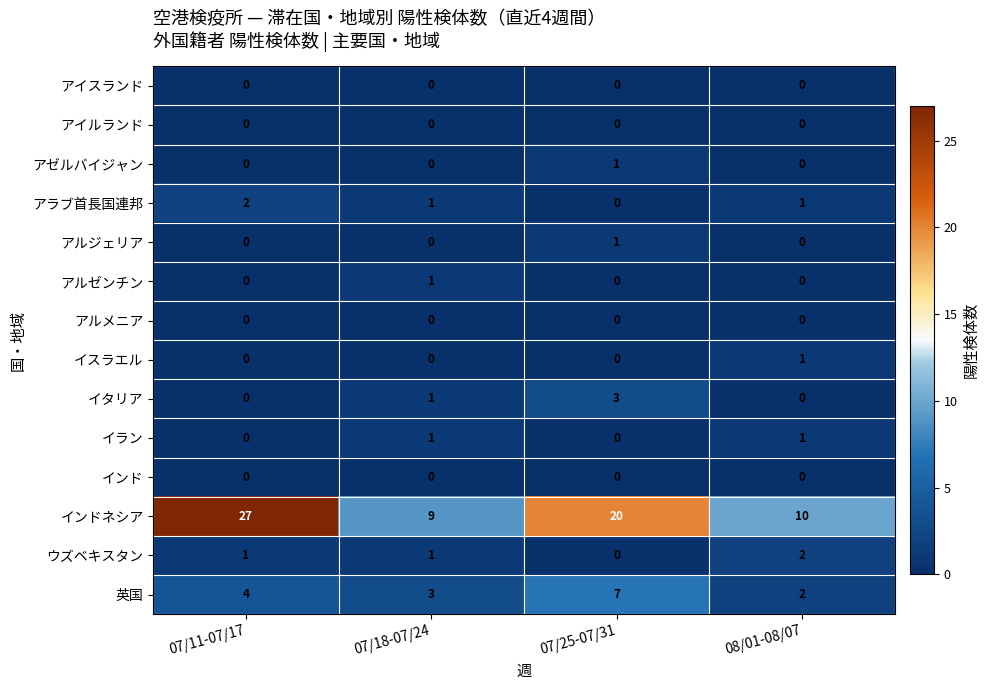

Which label corresponds to the largest value in the chart?

07/11-07/17